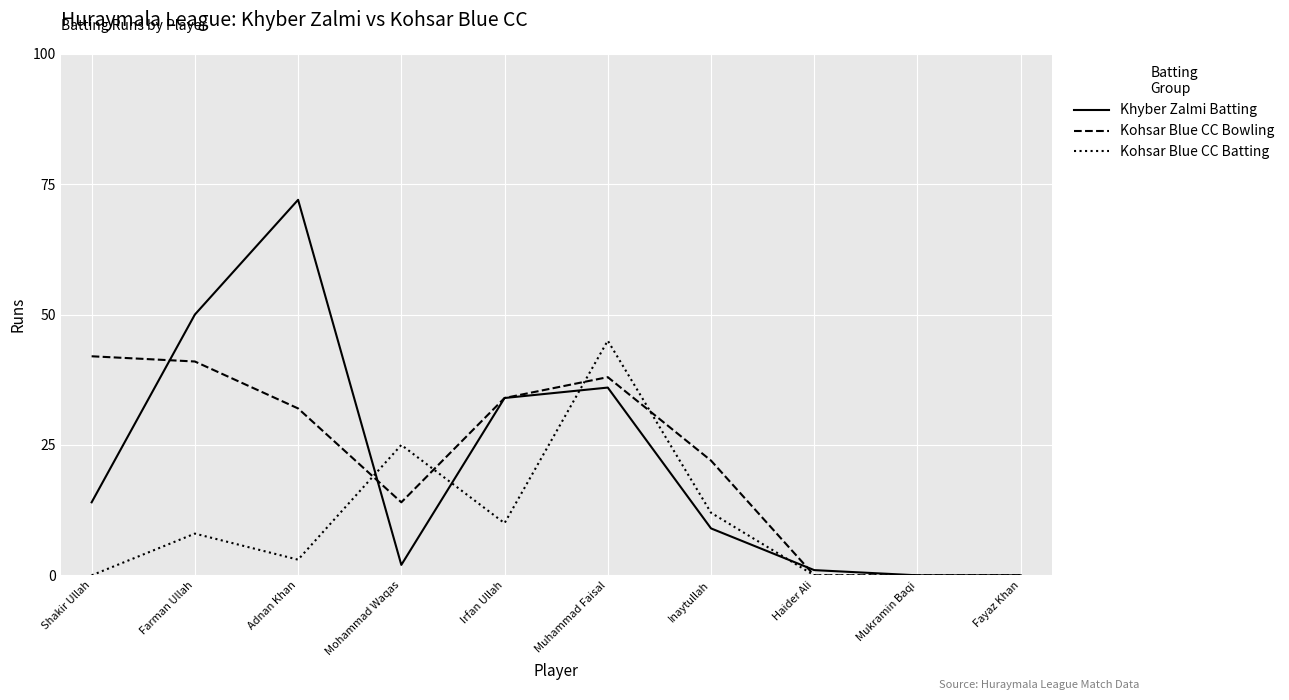

Is this an area chart (filled region under the line)?

No